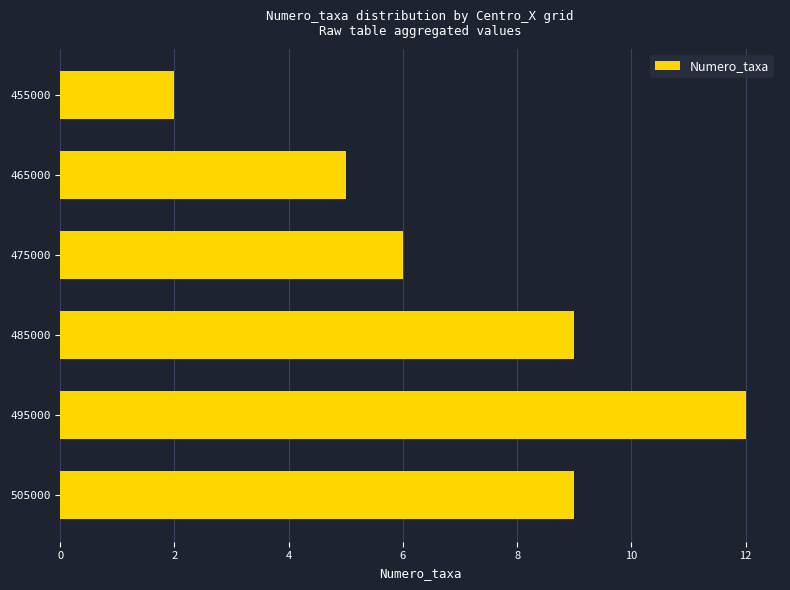

What is the difference between the second highest and second lowest values?

4